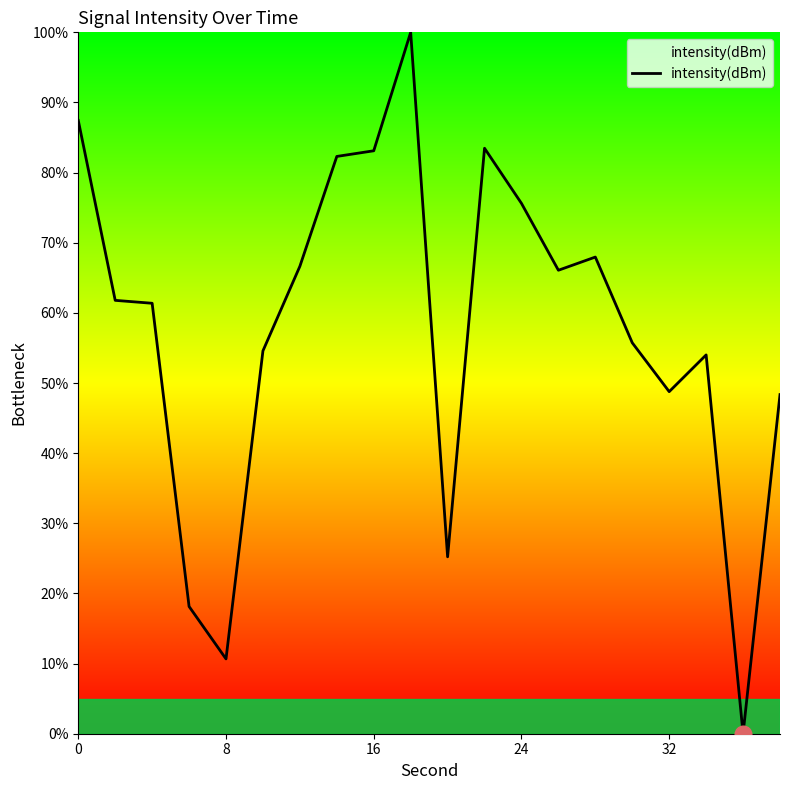

What is the difference between the maximum and minimum values?

100.0